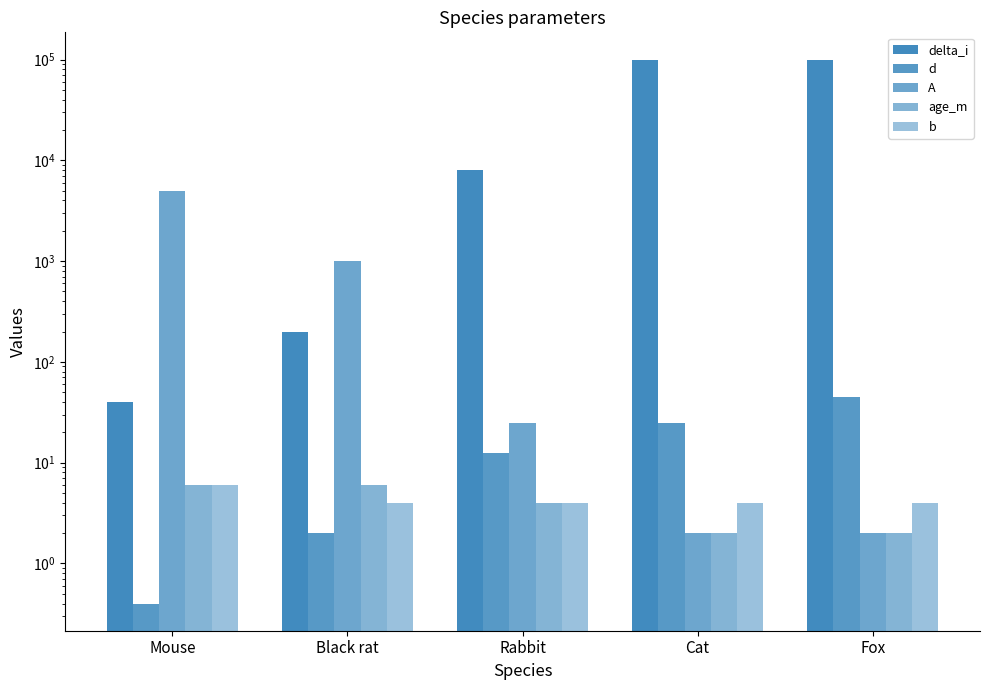

What are all the series names shown in the legend?

delta_i, d, A, age_m, b